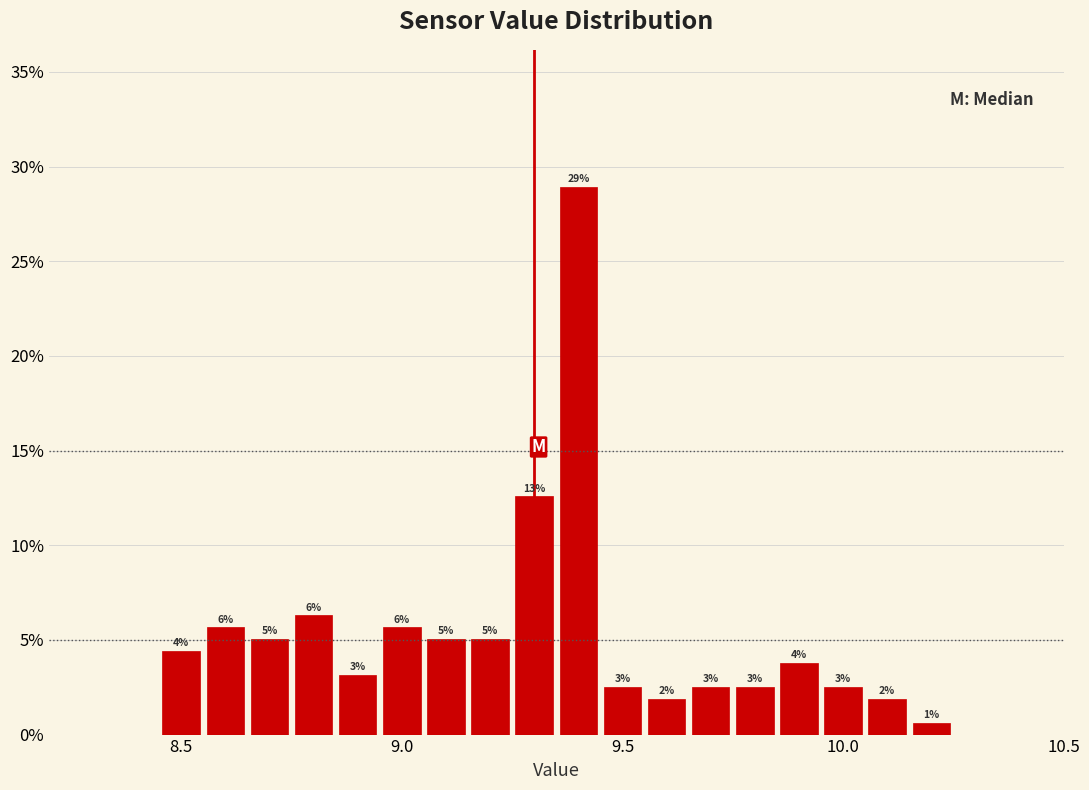

Around what value on the x-axis is the tallest bar? Give the approximate position of its centre, as read against the axis.

9.40